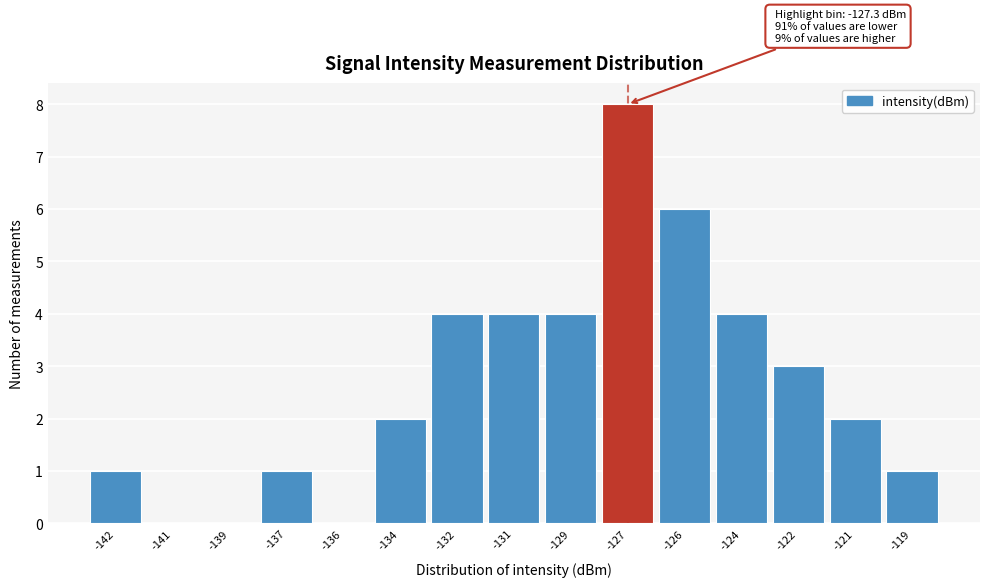

Reading left to right, transcribe all the data shown in this chart.

-142=1	-141=0	-139=0	-137=1	-136=0	-134=2	-132=4	-131=4	-129=4	-127=8	-126=6	-124=4	-122=3	-121=2	-119=1